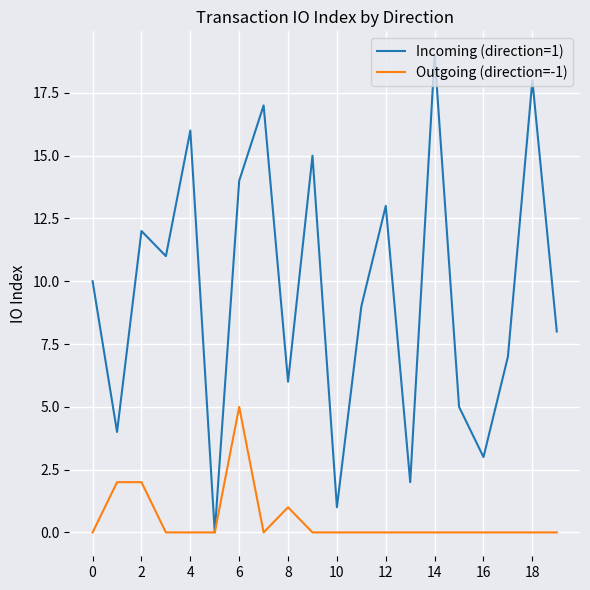

What is the sum of all Incoming (direction=1) values?

190